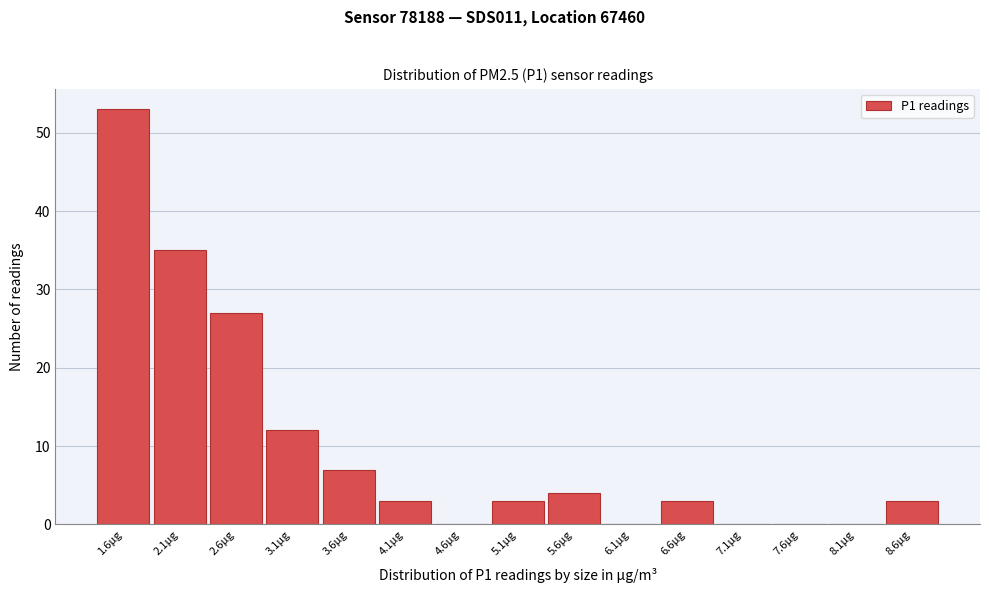

Reading left to right, transcribe all the data shown in this chart.

1.6μg=53	2.1μg=35	2.6μg=27	3.1μg=12	3.6μg=7	4.1μg=3	4.6μg=0	5.1μg=3	5.6μg=4	6.1μg=0	6.6μg=3	7.1μg=0	7.6μg=0	8.1μg=0	8.6μg=3